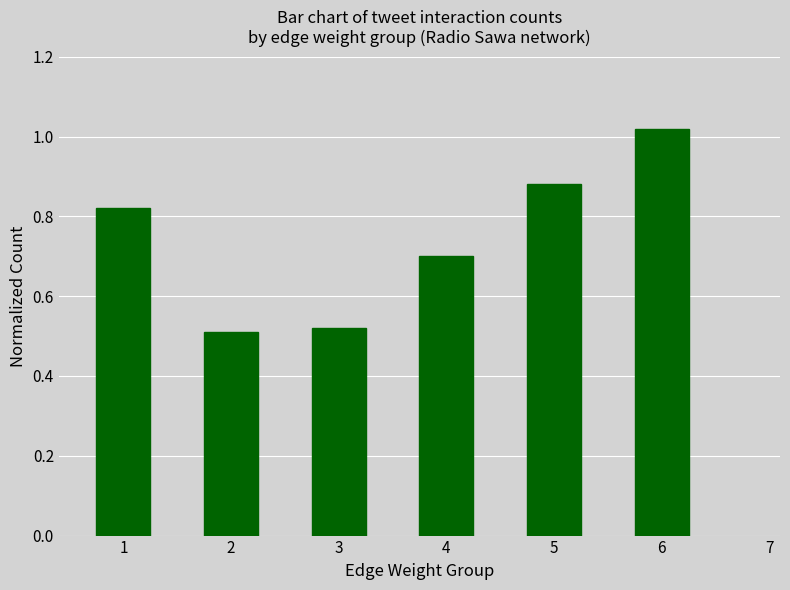

Between 5 and 3, which is larger?

5